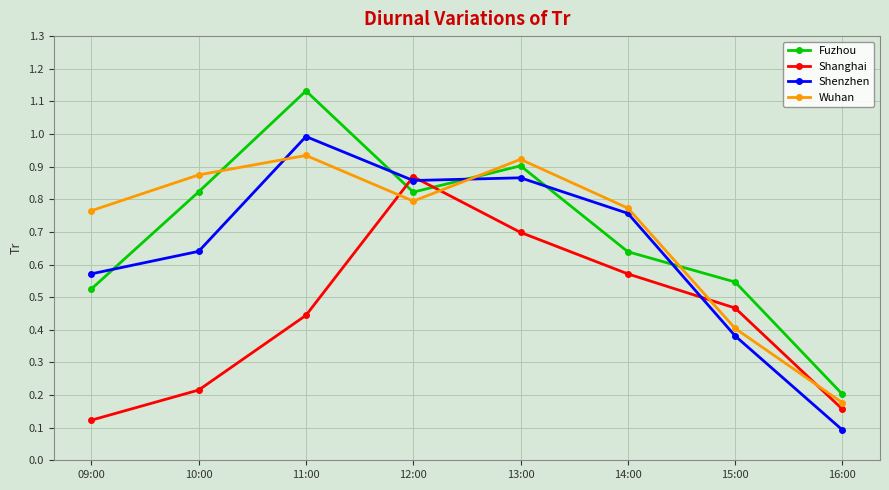

Which series has the largest range (max minus min)?

Fuzhou